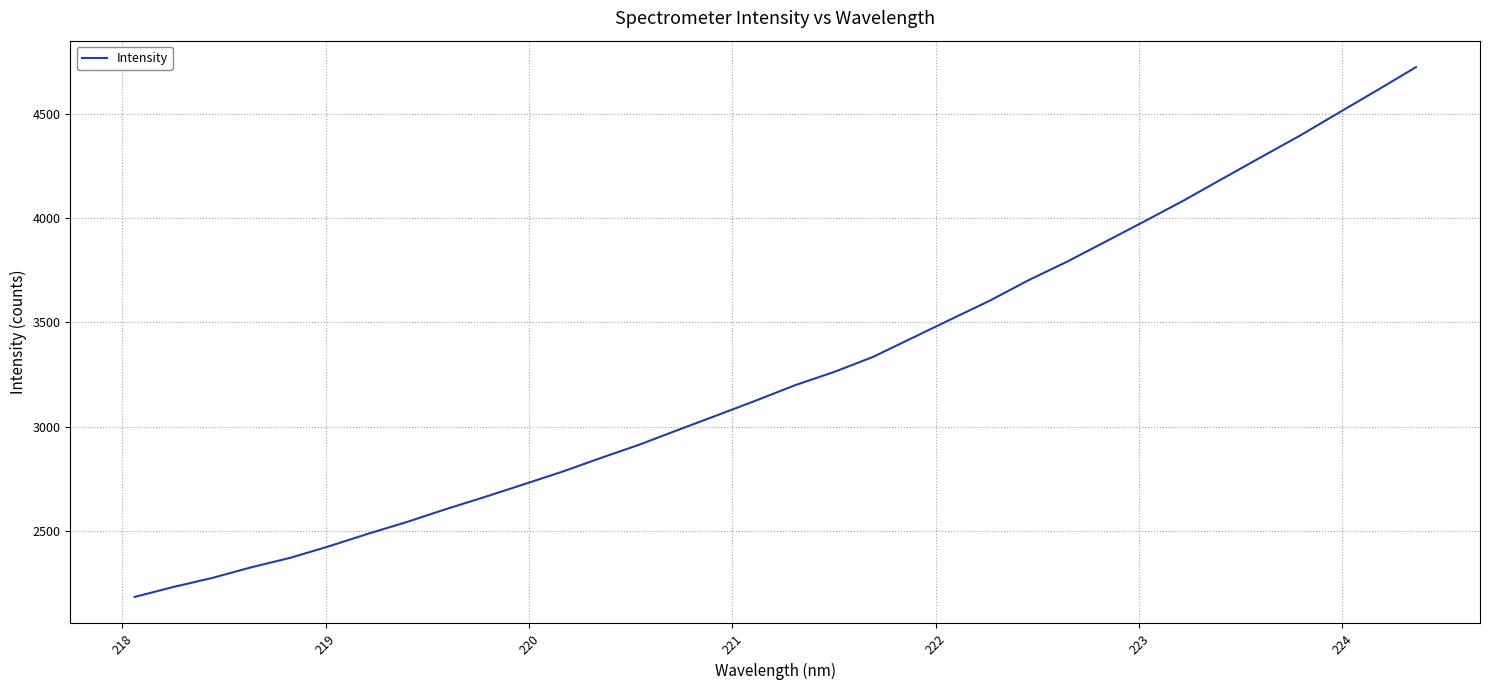

What is the minimum value shown in the chart?

2183.1